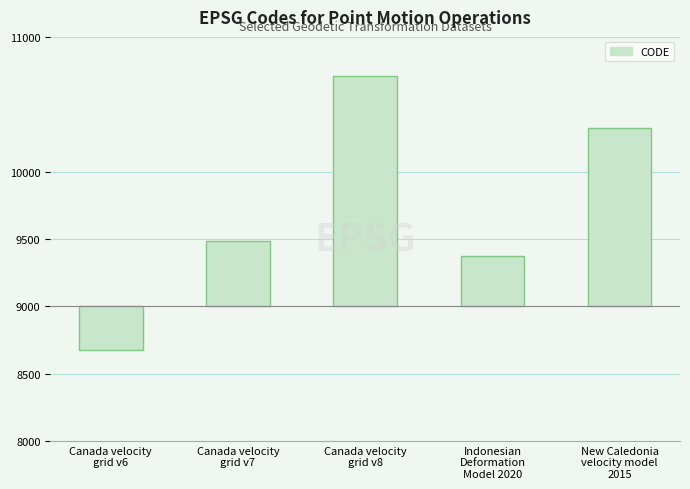

Does the chart contain any negative values?

Yes